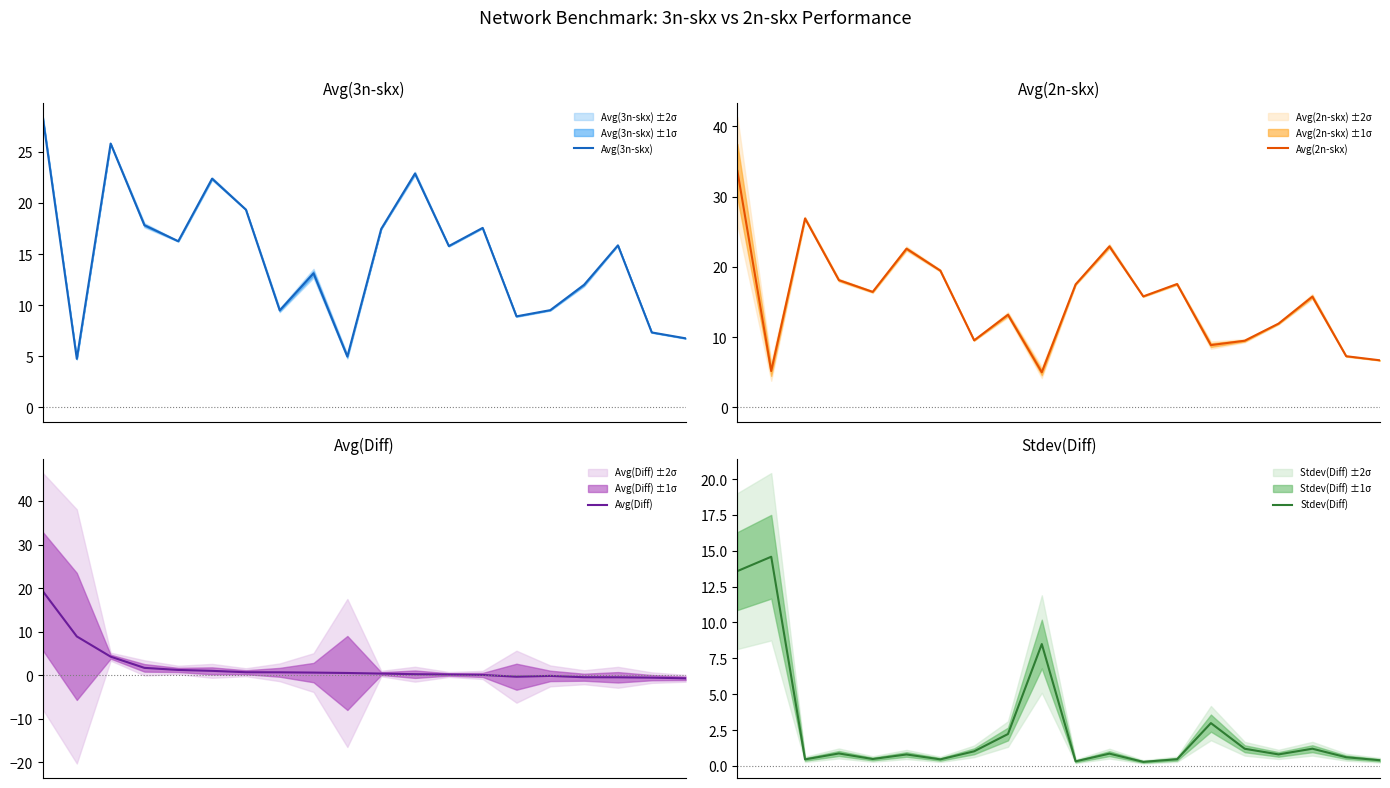

Which series has the largest total across all categories?

Avg(2n-skx)